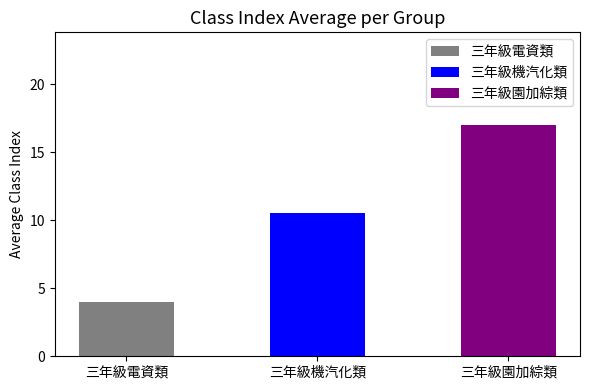

Is it true that the value at 三年級機汽化類 is 3.8?

False